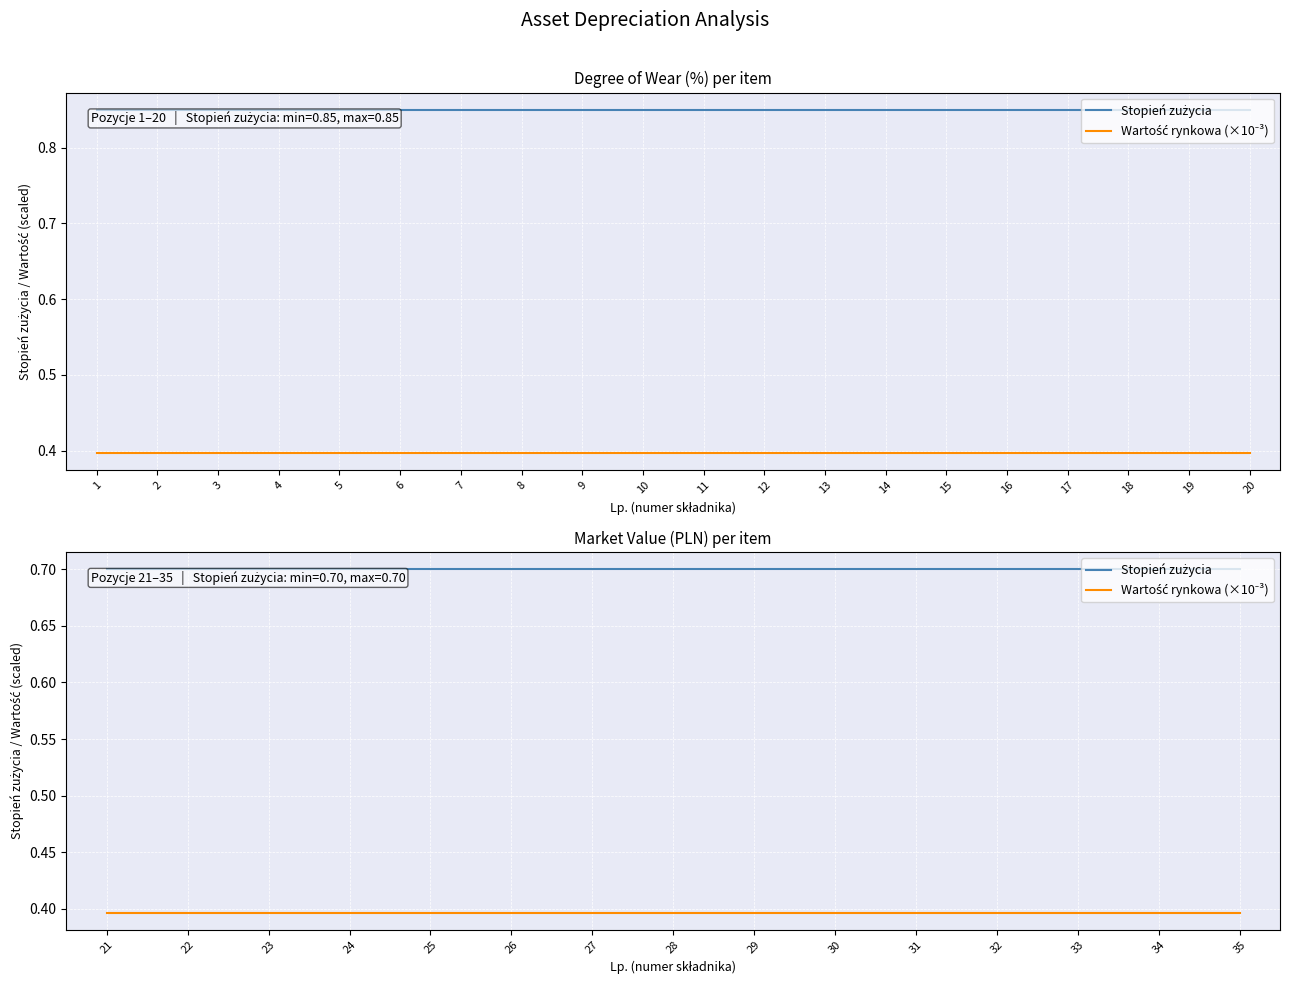

Which series has the widest spread of values?

Stopień zużycia